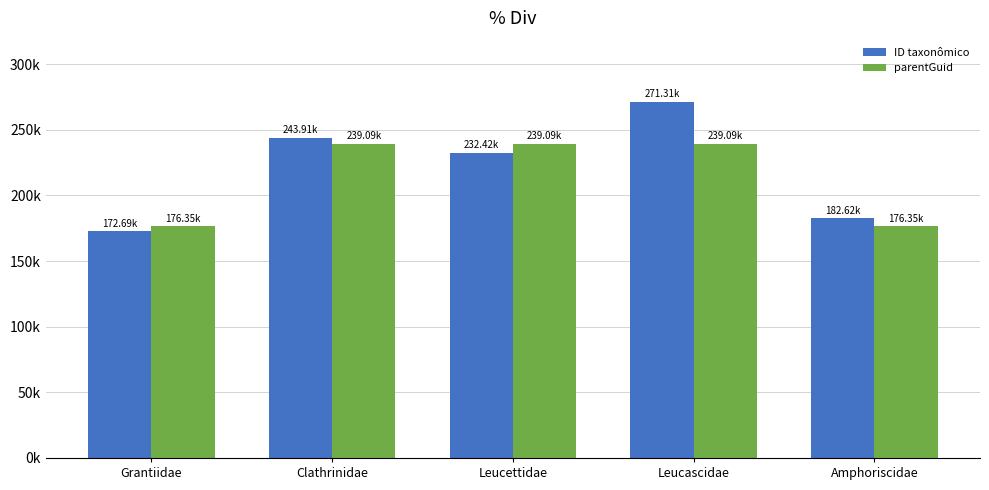

Which series has the largest range (max minus min)?

ID taxonômico